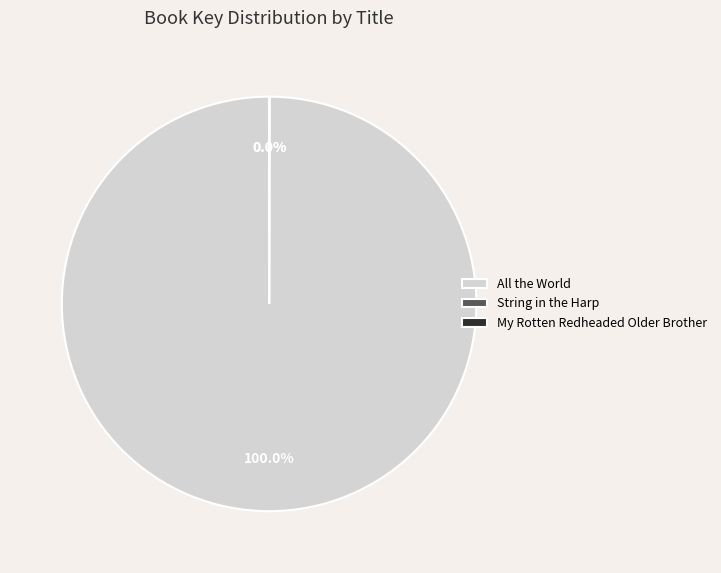

Which category accounts for the majority?

All the World